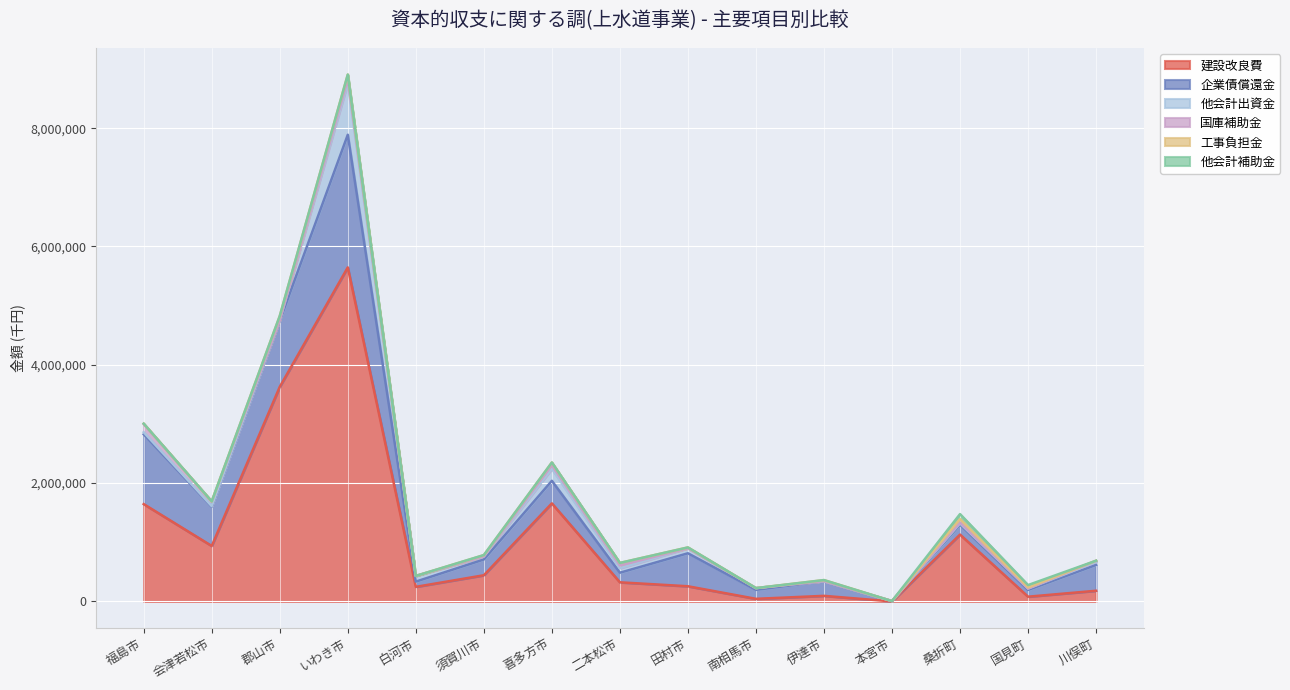

Rank the series at 白河市 from lowest to highest value.

国庫補助金, 工事負担金, 他会計補助金, 企業債償還金, 他会計出資金, 建設改良費